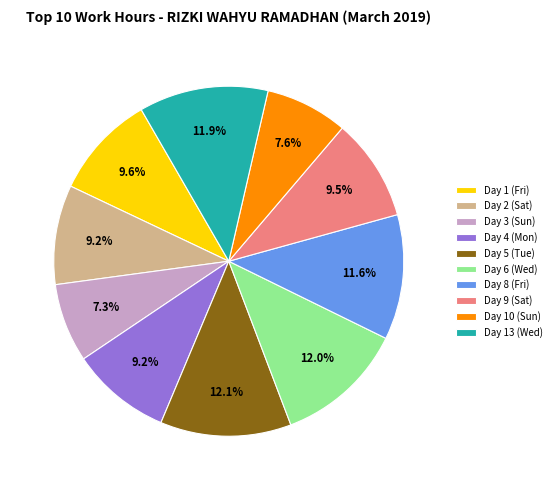

Count the number of slices in the pie.

10